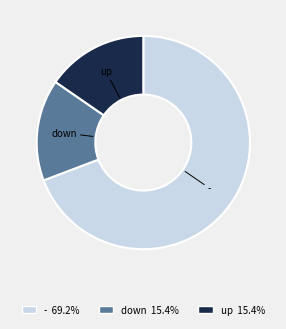

Approximately how many times larger is the value at up compared to down?

1.0